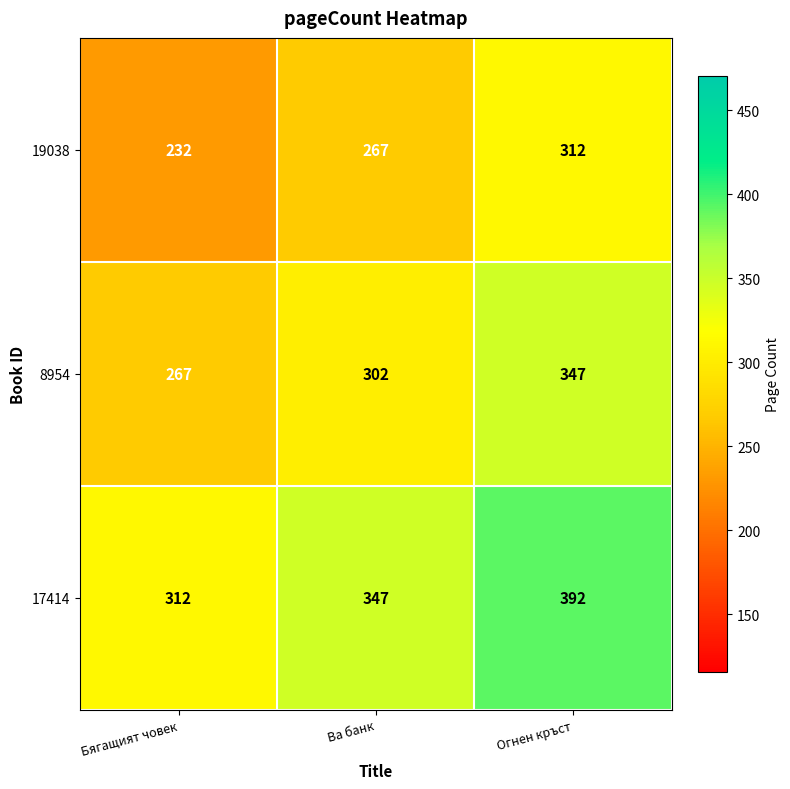

Which label corresponds to the largest value in the chart?

Огнен кръст